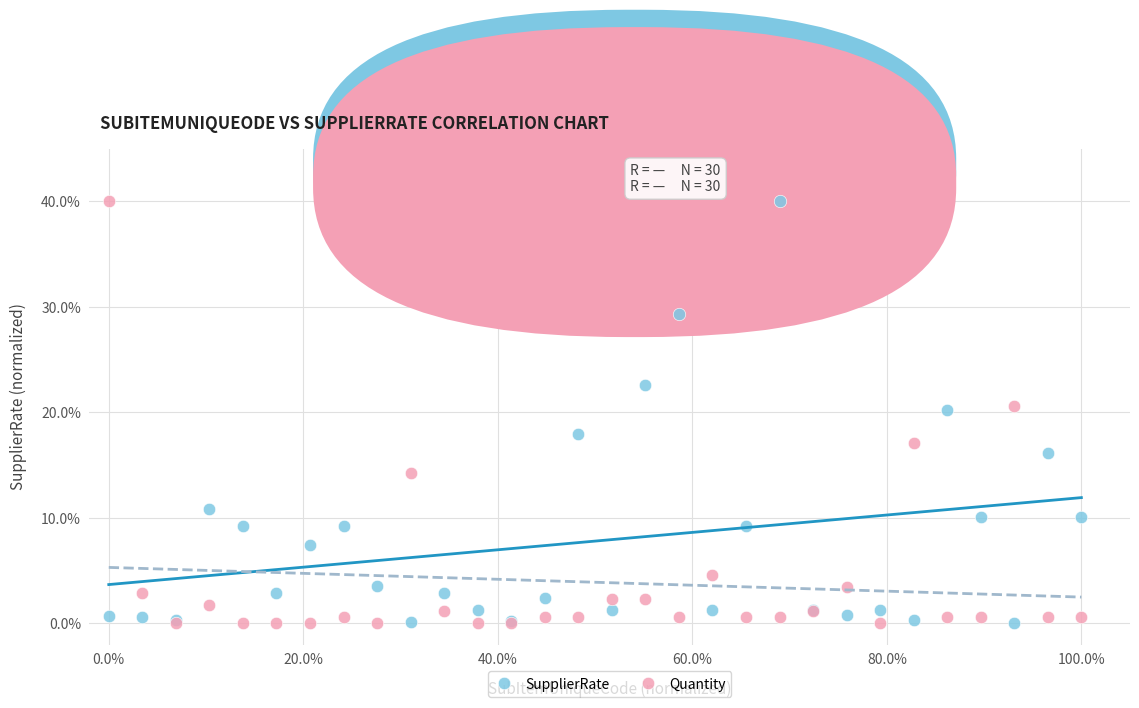

What is the X range (max minus min) for the scatter plot?

100.0